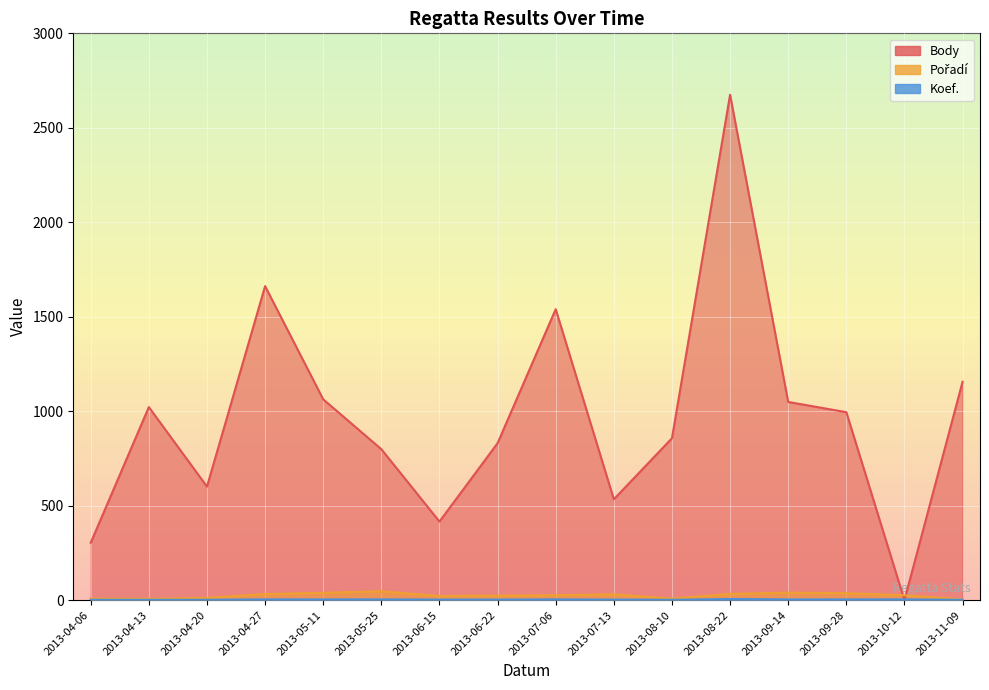

Which category has the highest value across all series?

2013-08-22